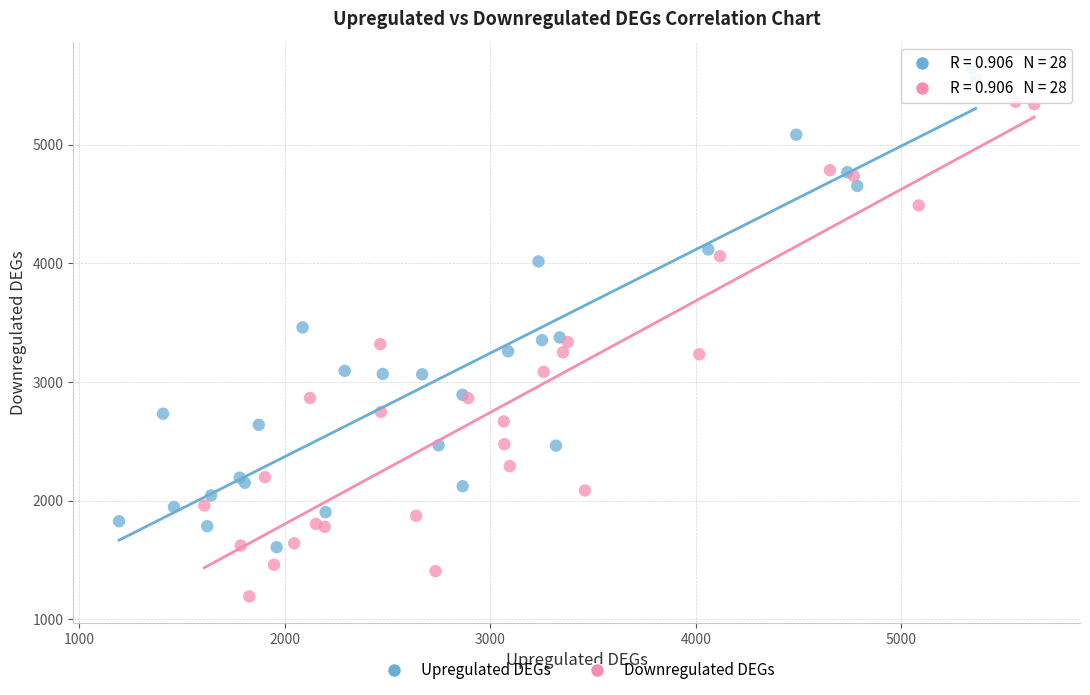

Which series contains the highest Y value?

Upregulated DEGs